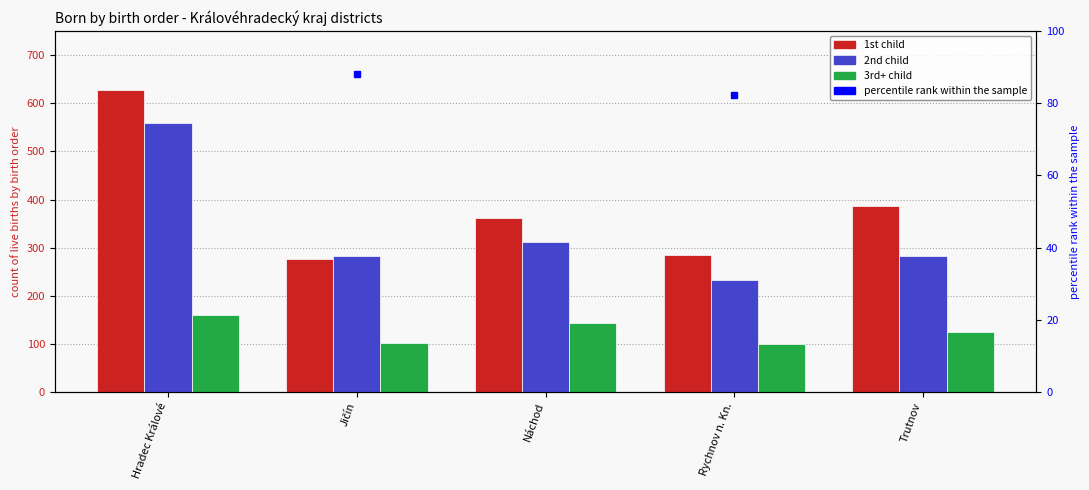

Between Hradec Králové and Náchod, which is larger?

Hradec Králové